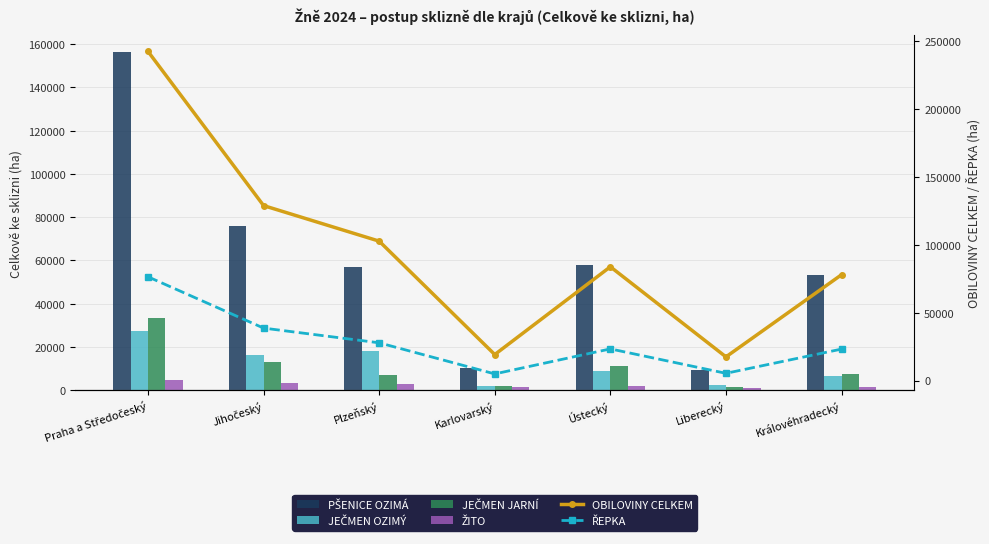

At which label does JEČMEN OZIMÝ first exceed 8680?

Praha a Středočeský